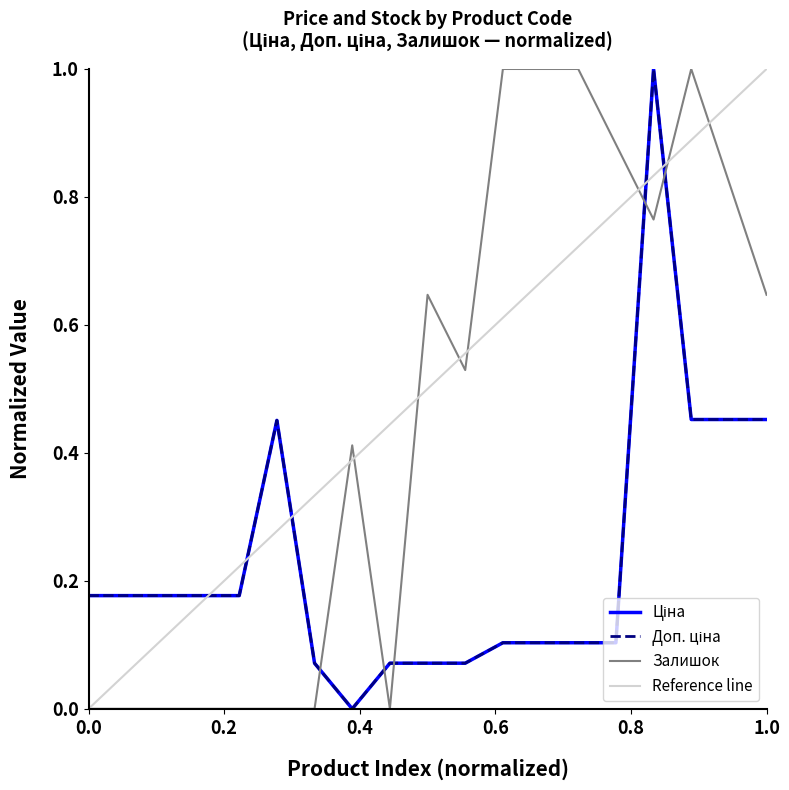

True or false: Залишок has a value of 1.1 at 285642235.

False